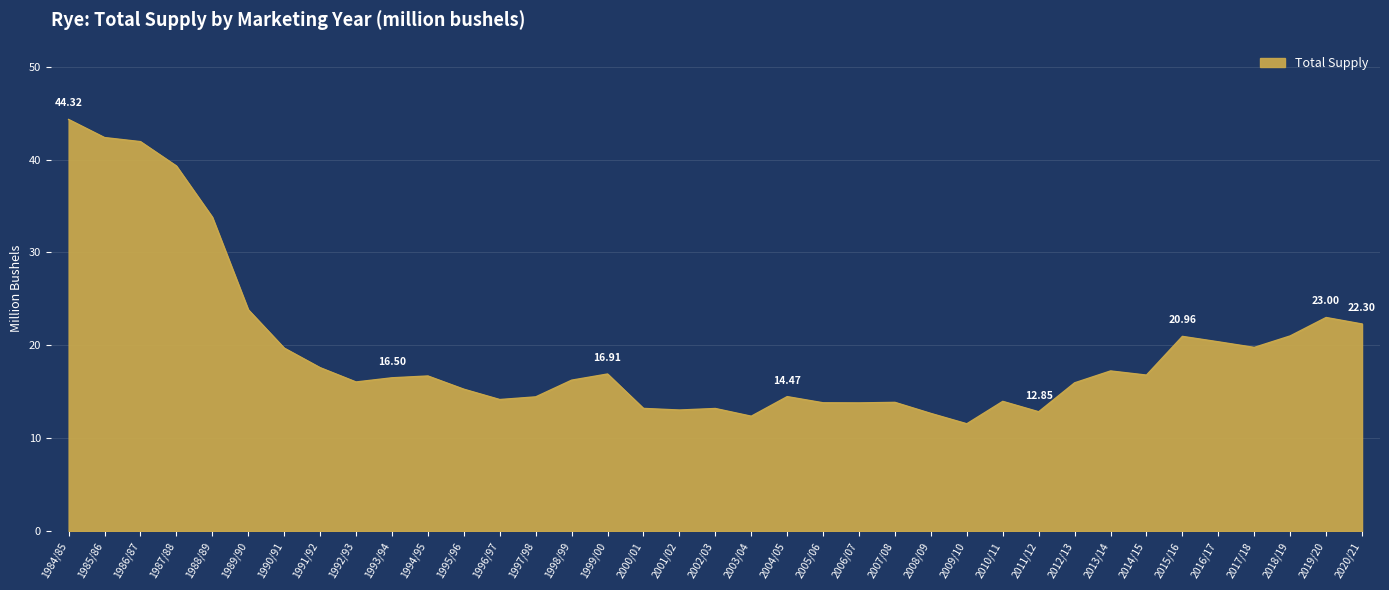

What is the difference between the values at 1993/94 and 2002/03?

3.3